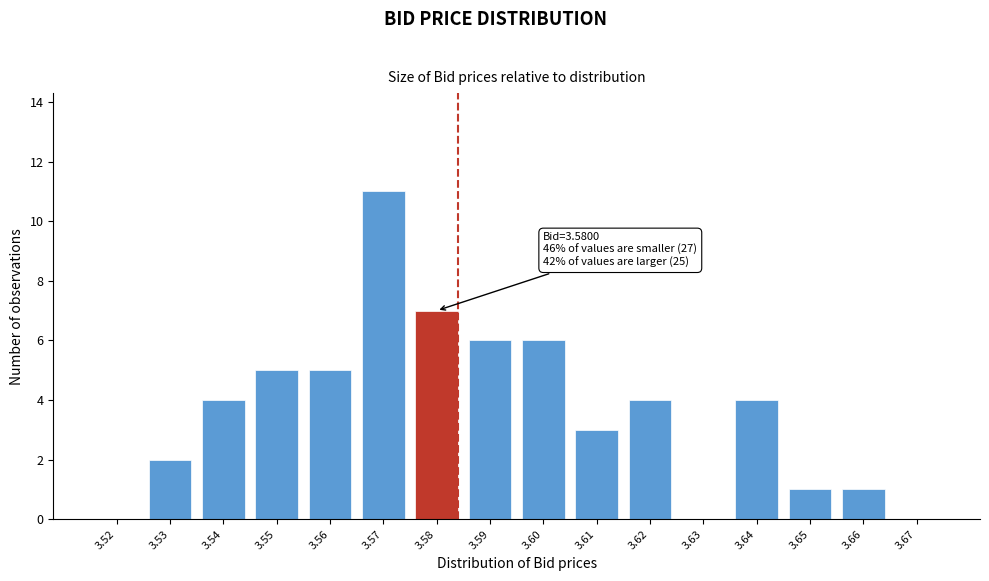

Reading left to right, list all the values displayed in this chart.

3.52=0	3.53=2	3.54=4	3.55=5	3.56=5	3.57=11	3.58=7	3.59=6	3.60=6	3.61=3	3.62=4	3.63=0	3.64=4	3.65=1	3.66=1	3.67=0